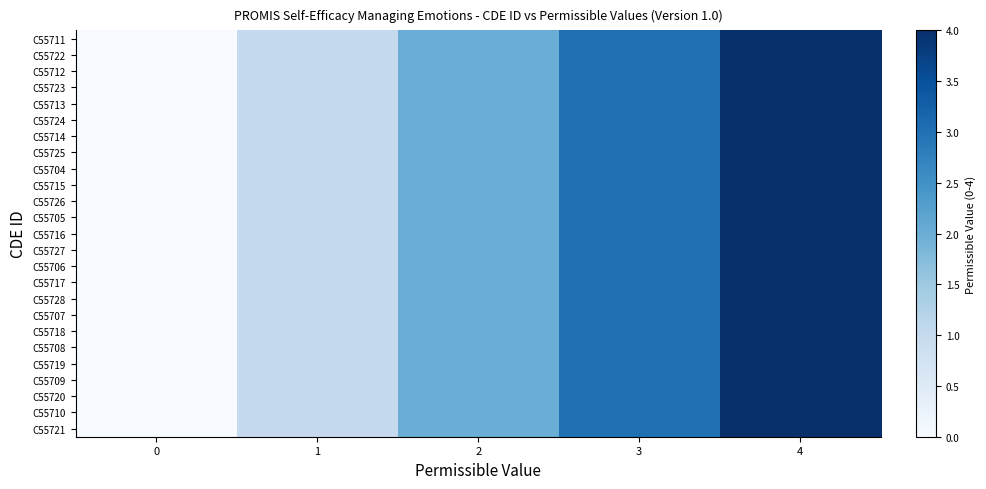

Which series has the largest total across all categories?

C55711